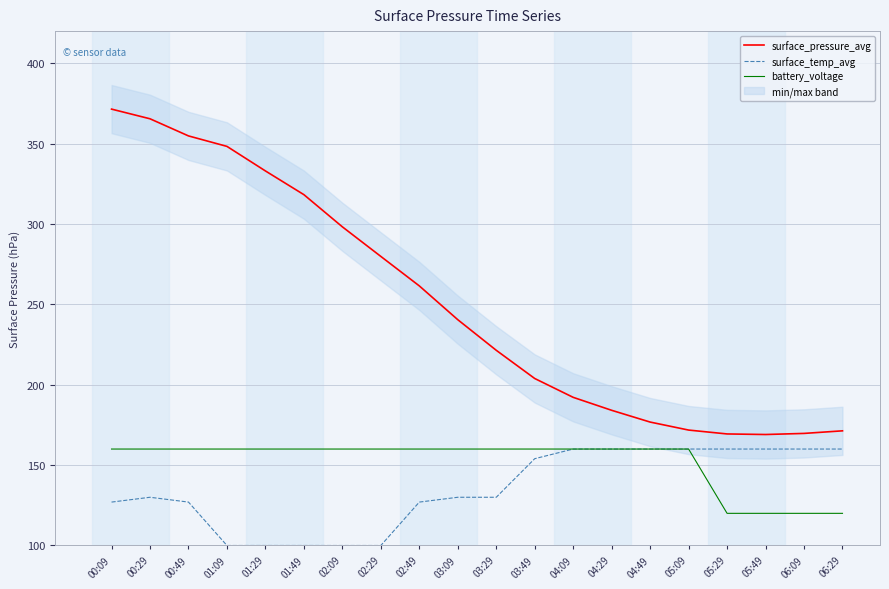

What is the difference between the highest and lowest values at 00:29?

235.5